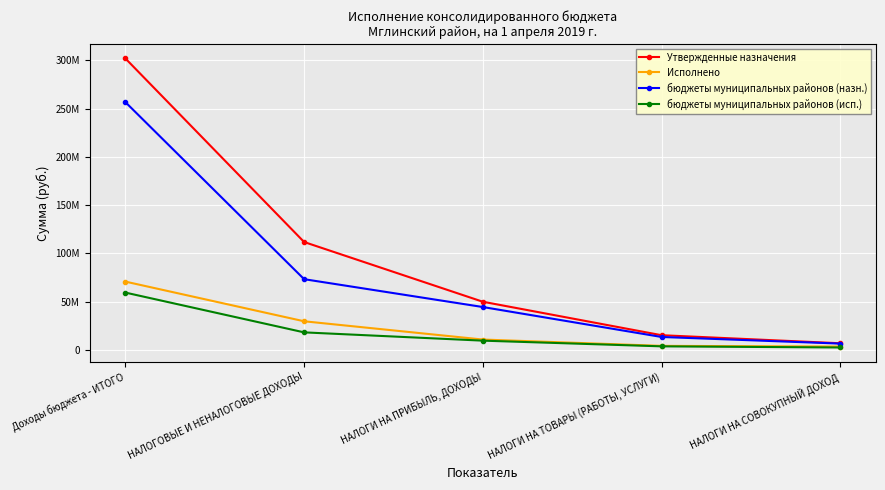

Between Доходы бюджета - ИТОГО and НАЛОГИ НА ТОВАРЫ (РАБОТЫ, УСЛУГИ), which is larger?

Доходы бюджета - ИТОГО